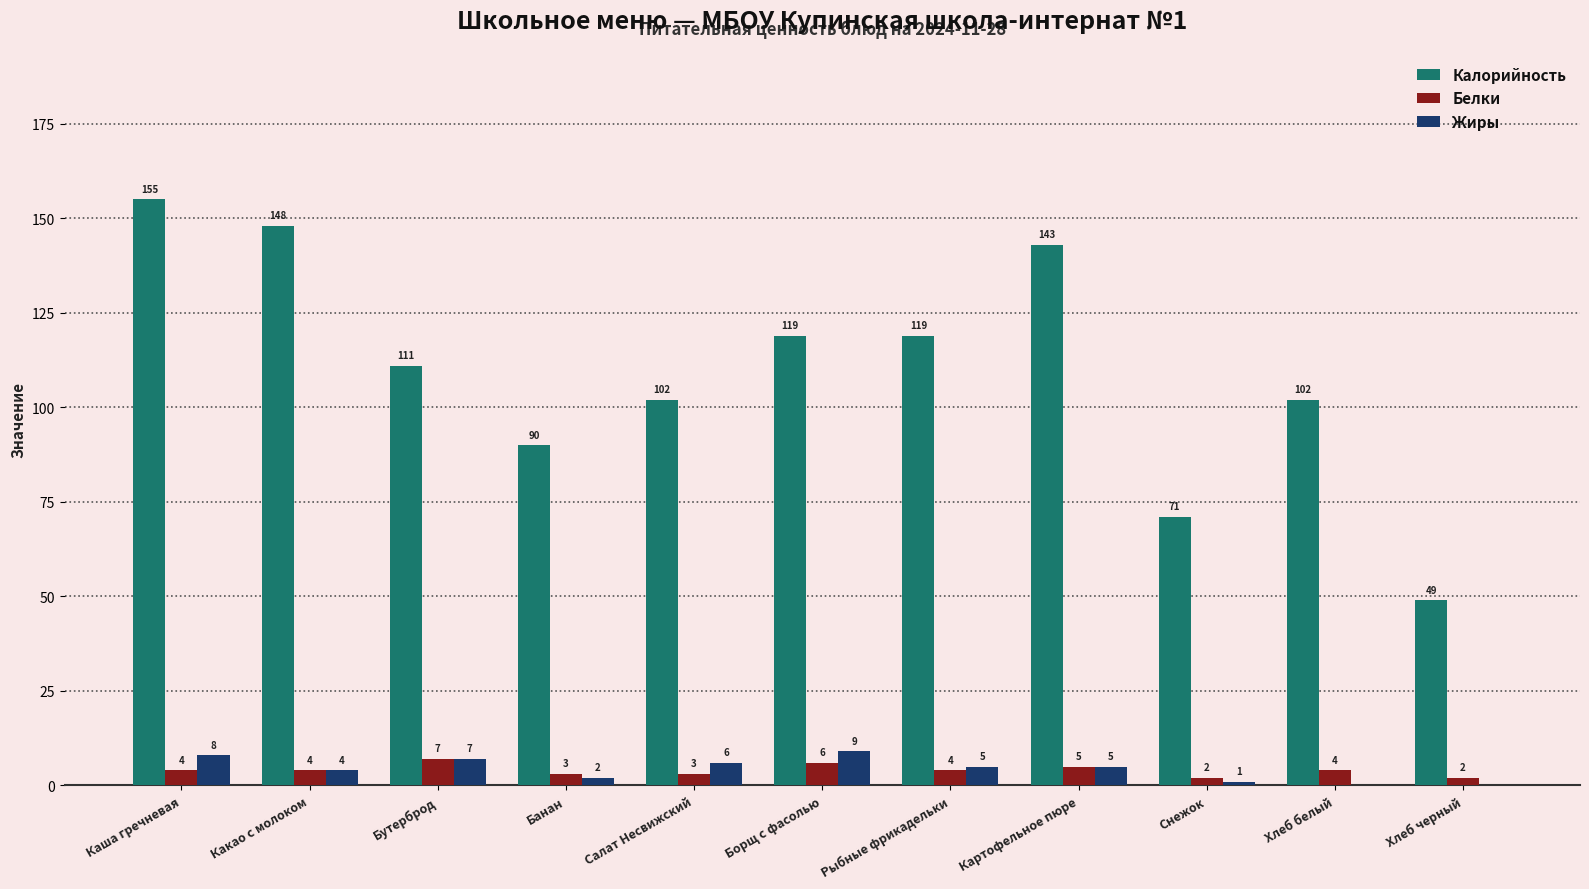

What is the maximum value shown in the chart?

155